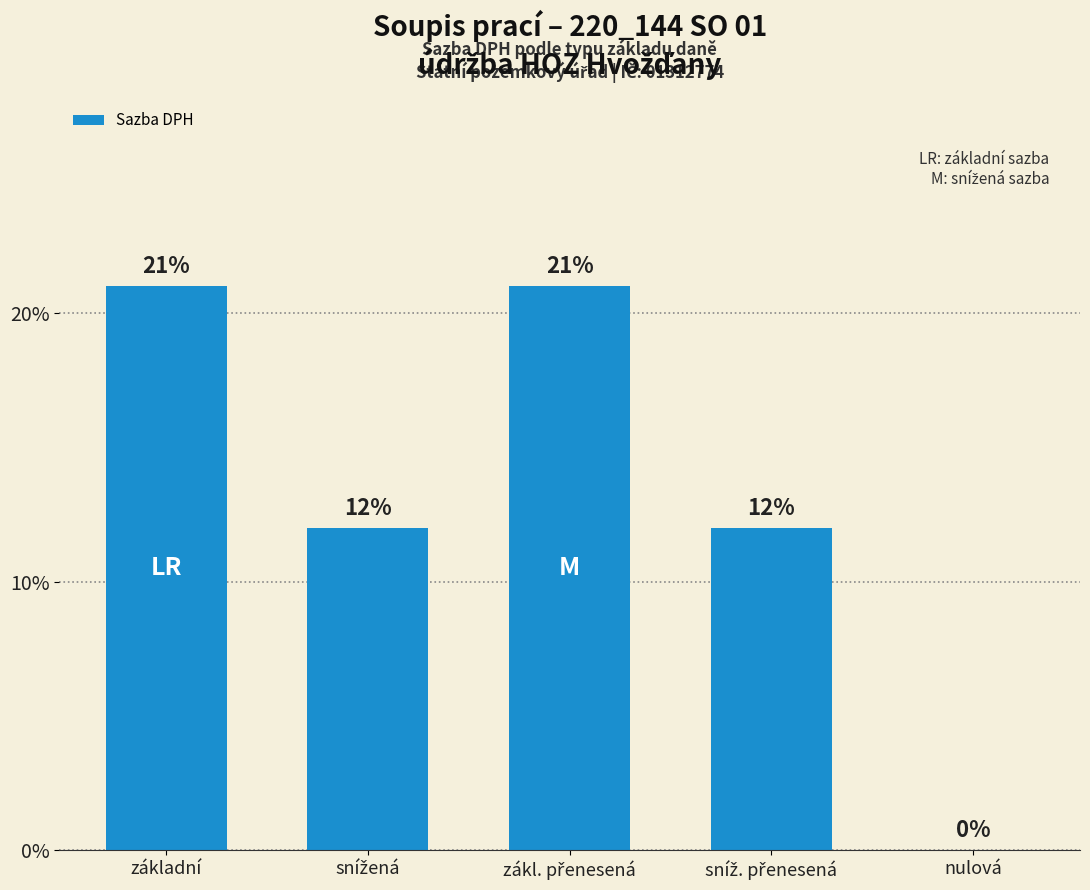

List the labels in order of value, smallest first.

nulová, snížená, sníž. přenesená, základní, zákl. přenesená